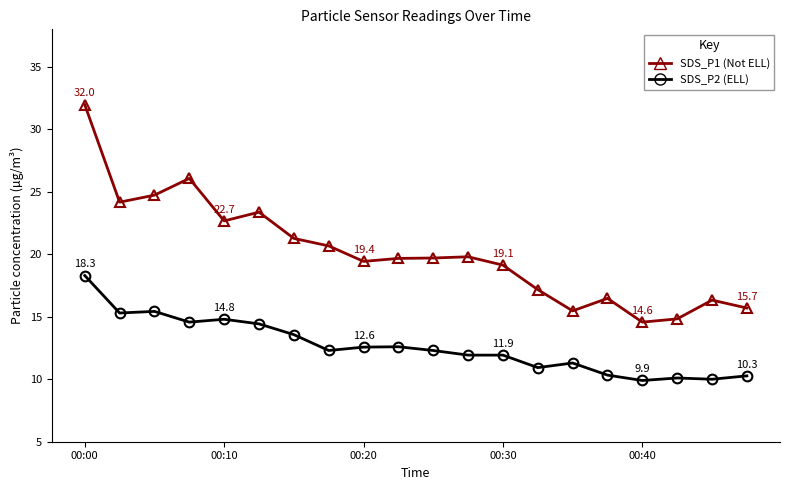

What is the minimum value shown in the chart?

9.9